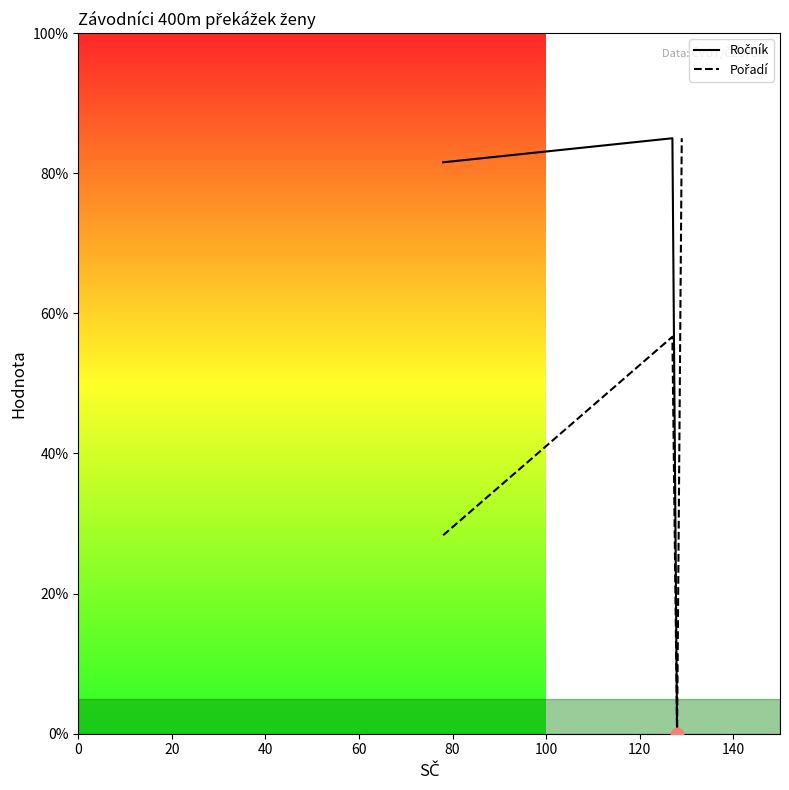

What are all the series names shown in the legend?

Ročník, Pořadí